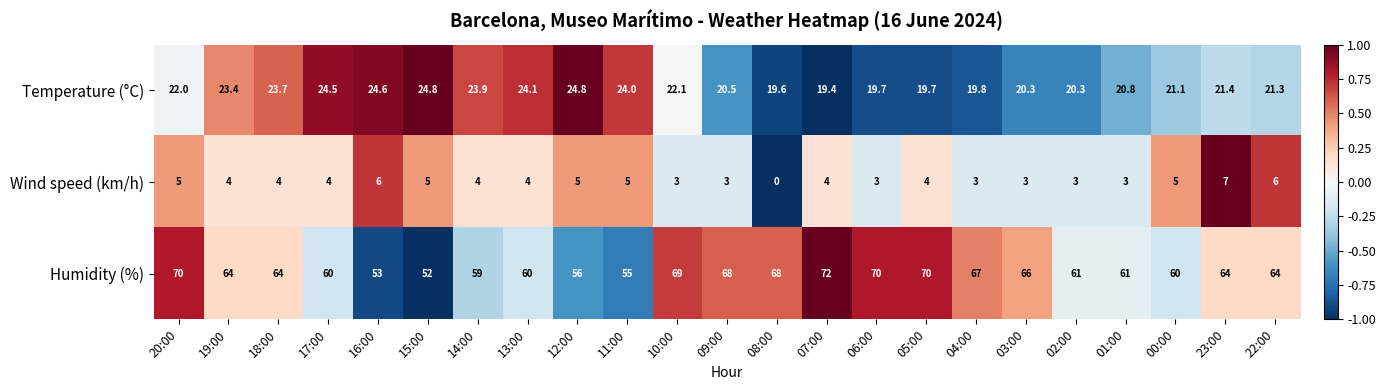

How many data points does each series have?

23